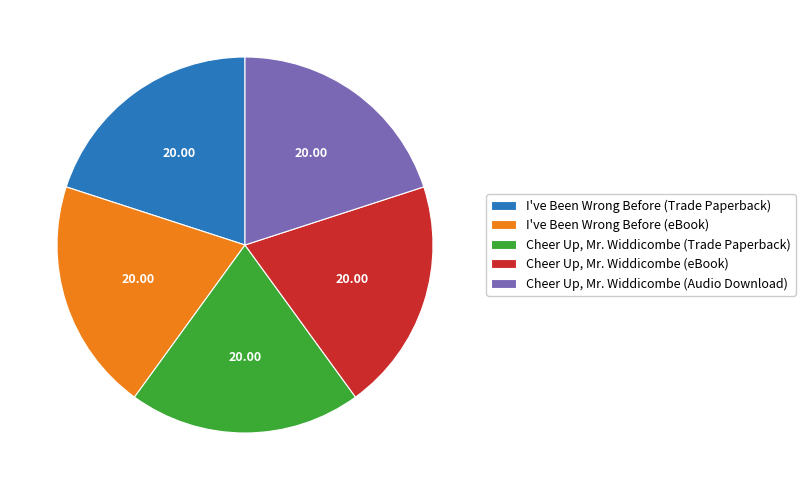

Approximately how many times larger is the value at I've Been Wrong Before (eBook) compared to Cheer Up, Mr. Widdicombe (eBook)?

1.0